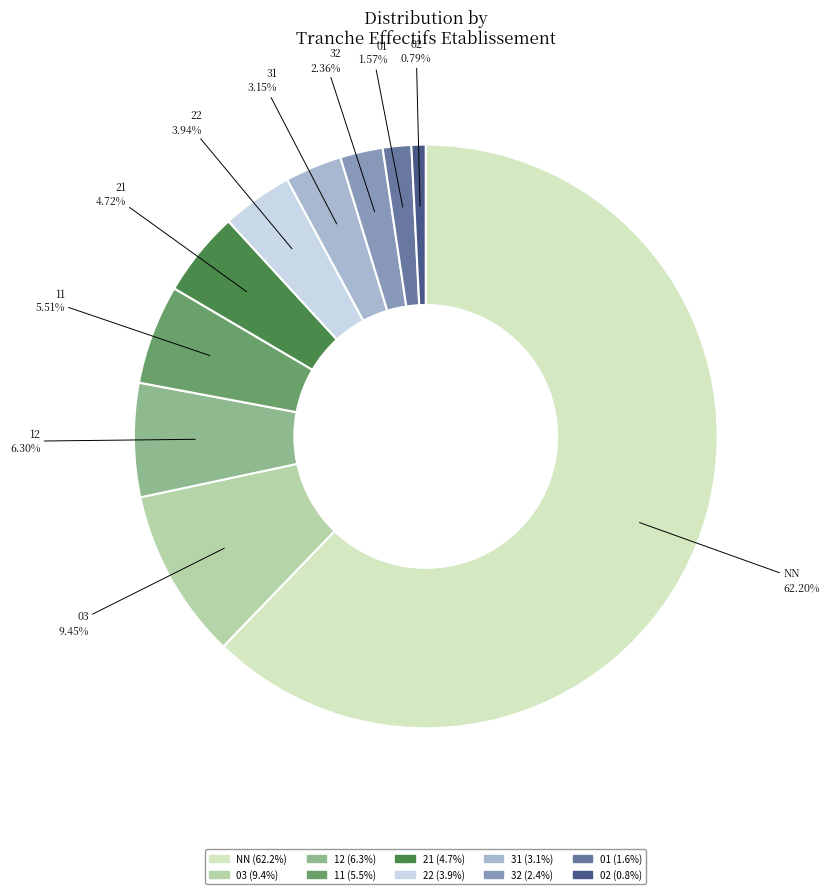

To the nearest percent, what portion does 03 represent?

9%